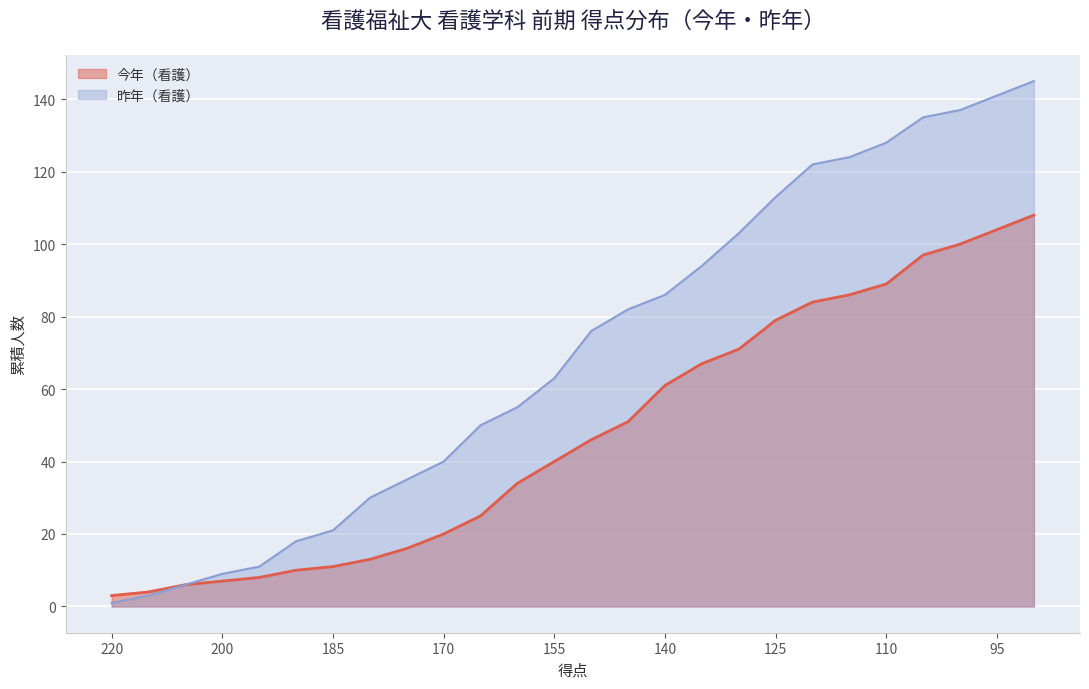

True or false: 今年（看護） and 昨年（看護） cross at least once.

False